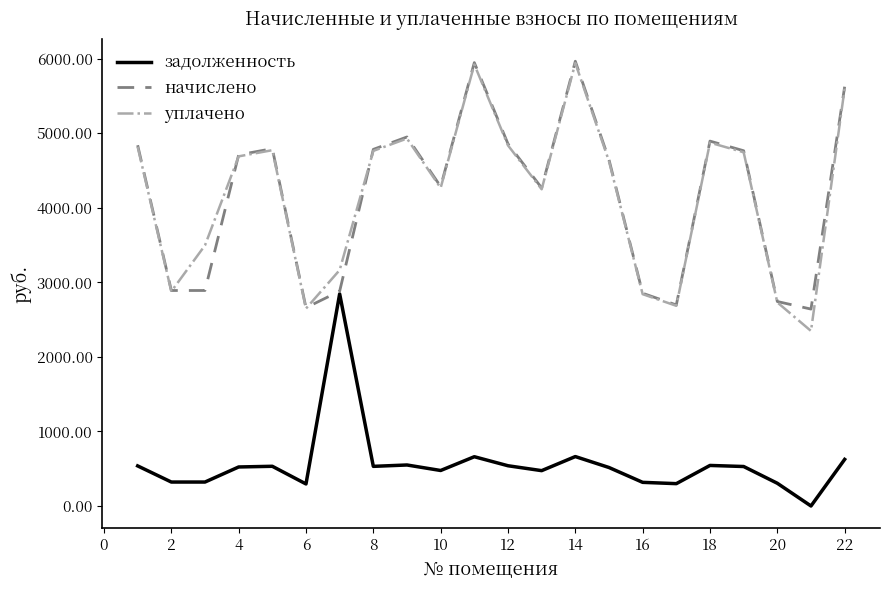

How many distinct data groups are displayed?

3